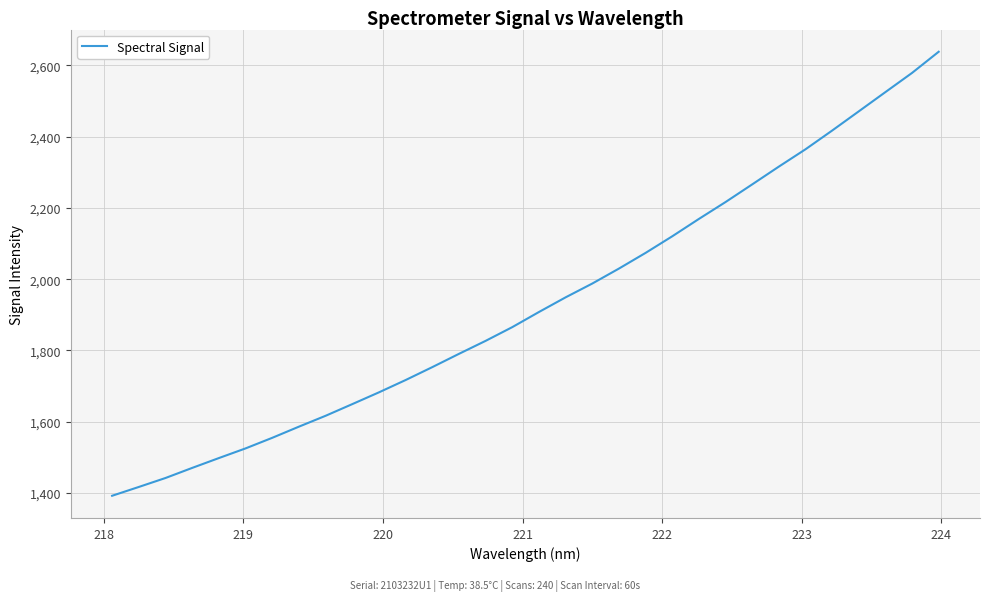

What is the greatest value displayed?

2637.9